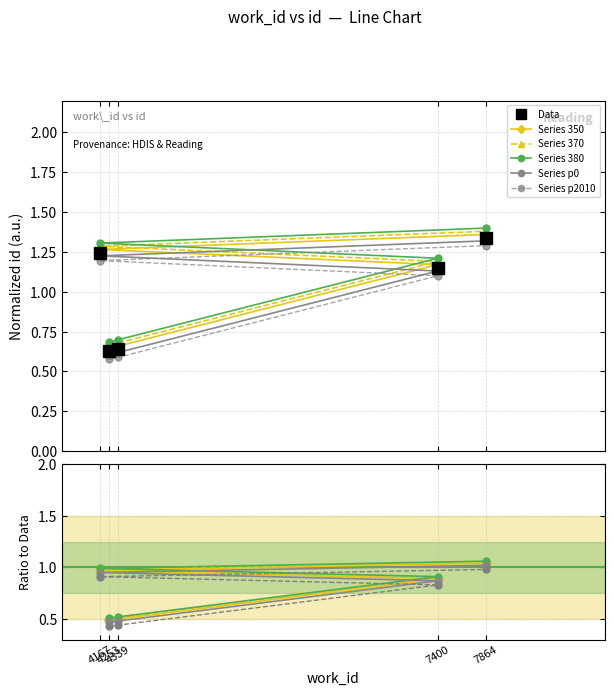

List the labels in order of value, smallest first.

4253, 4339, 7400, 4167, 7864